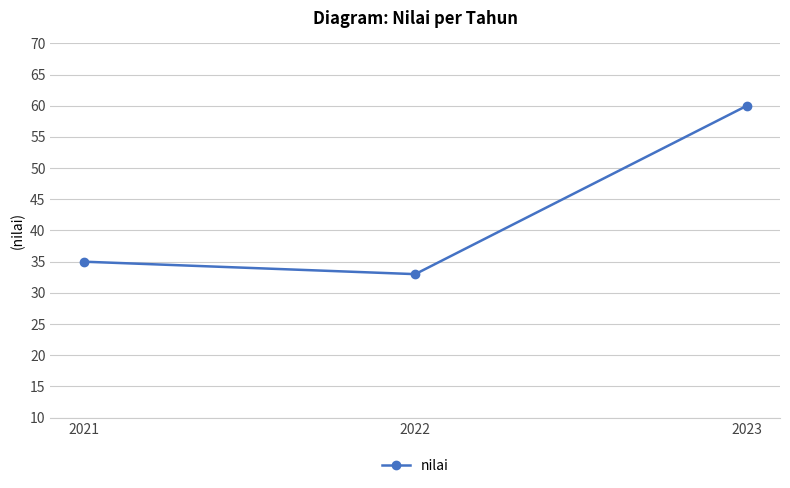

Where is the data nearest to the value 46?

2021